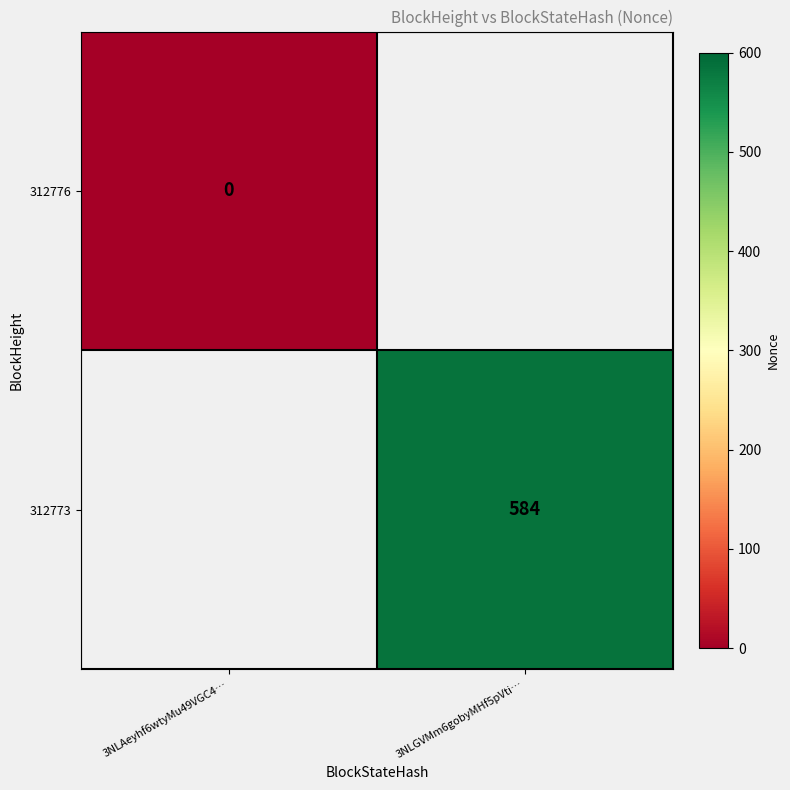

The value of 312773 at 3NLGVMm6gobyMHf5pVti… is 584. True or false?

True